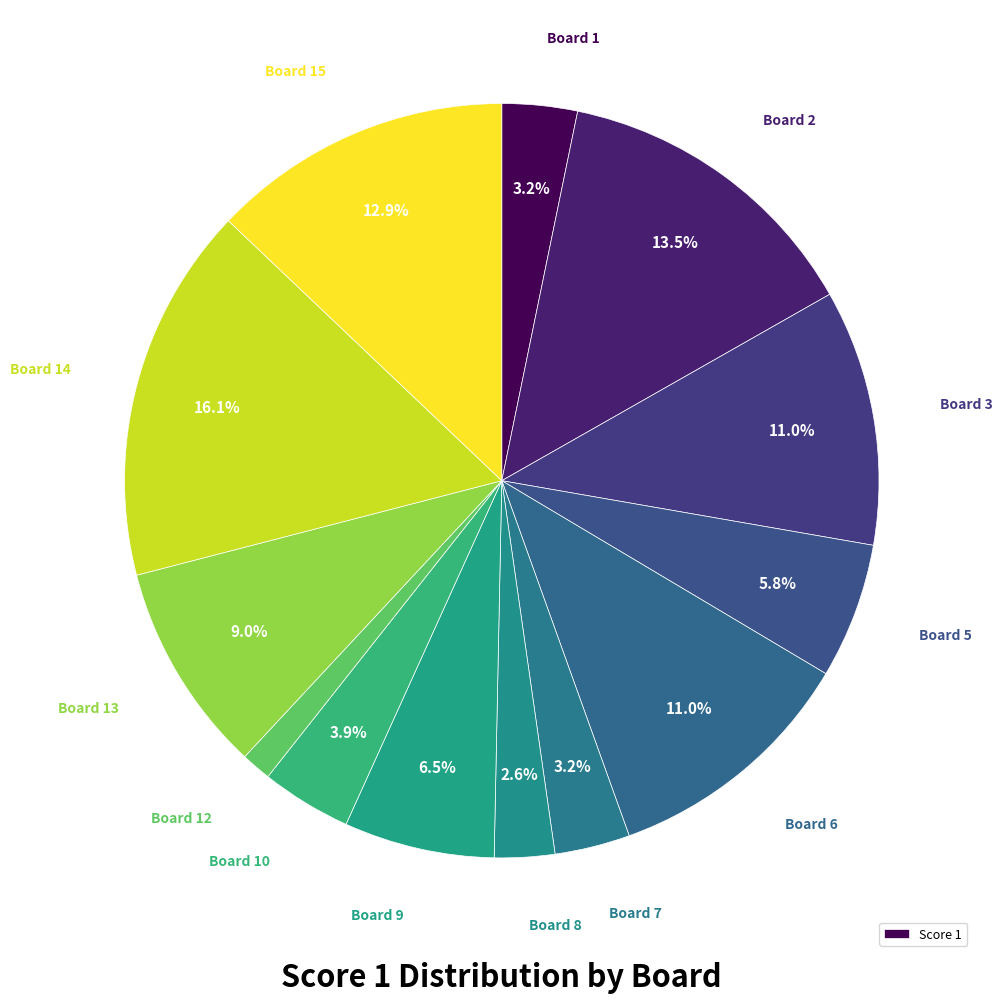

Which slice is the largest?

Board 14